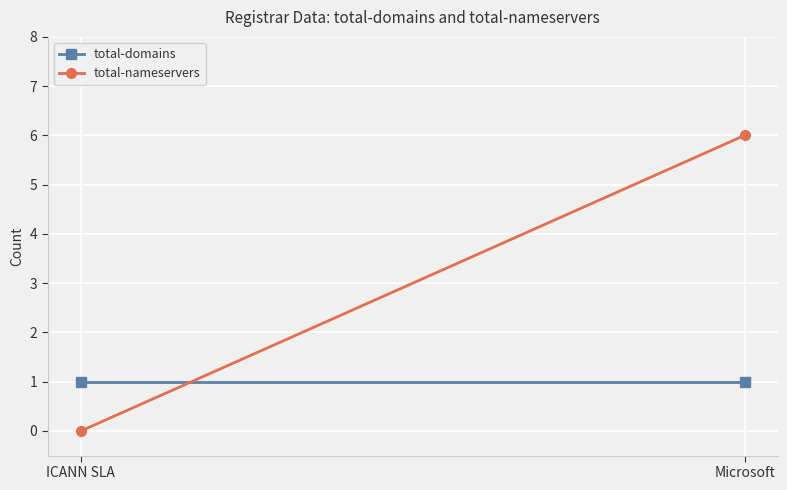

At how many categories does at least one series exceed 0?

2